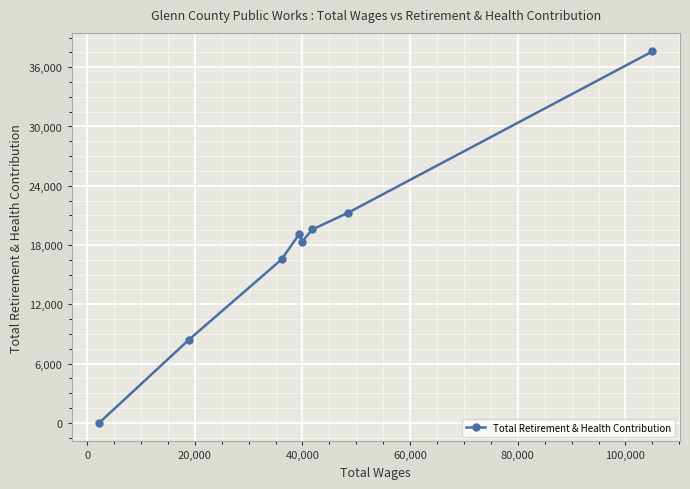

What is the difference between the maximum and second lowest values?

29186